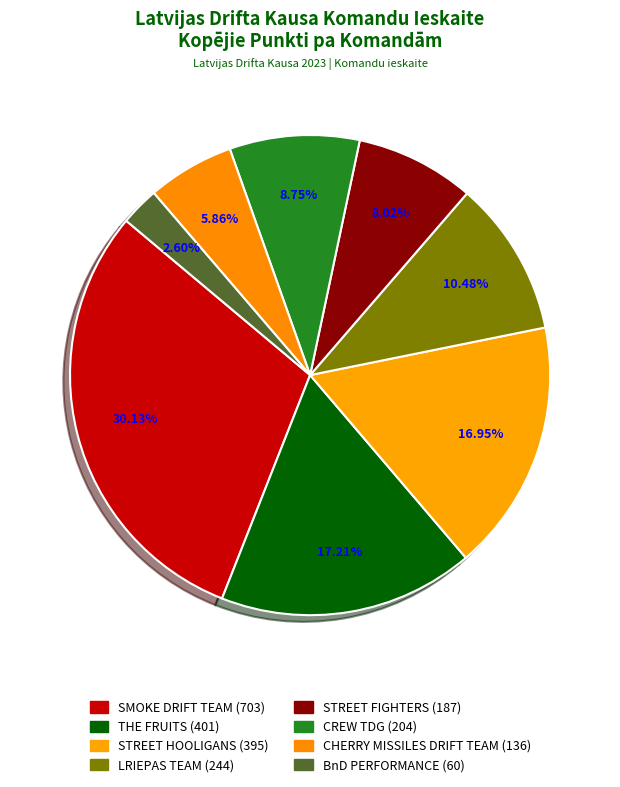

To the nearest percent, what is the difference between the CREW TDG and THE FRUITS slice percentages?

8%